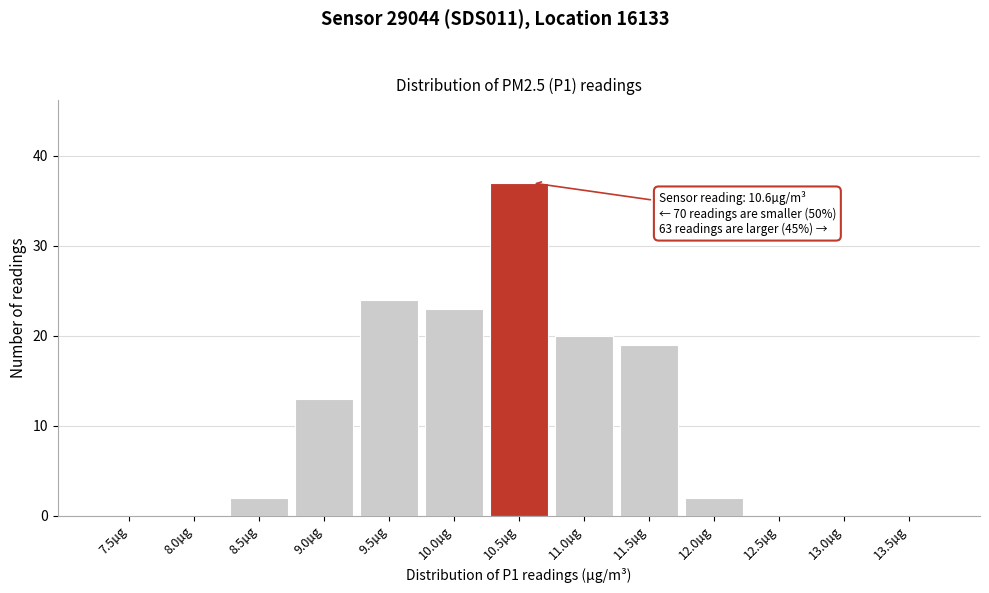

Reading right to left, extract all data points from this chart.

13.5µg=0	13.0µg=0	12.5µg=0	12.0µg=2	11.5µg=19	11.0µg=20	10.5µg=37	10.0µg=23	9.5µg=24	9.0µg=13	8.5µg=2	8.0µg=0	7.5µg=0